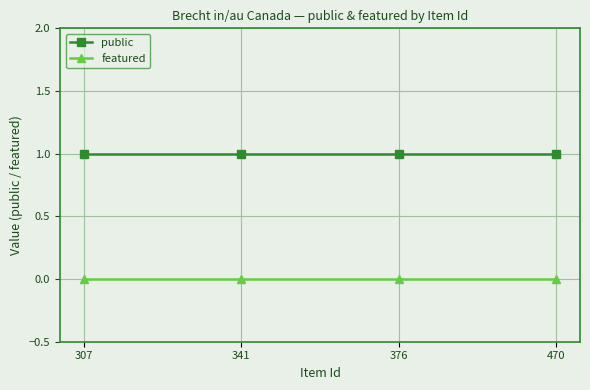

The value of public at 470 is 1. True or false?

True